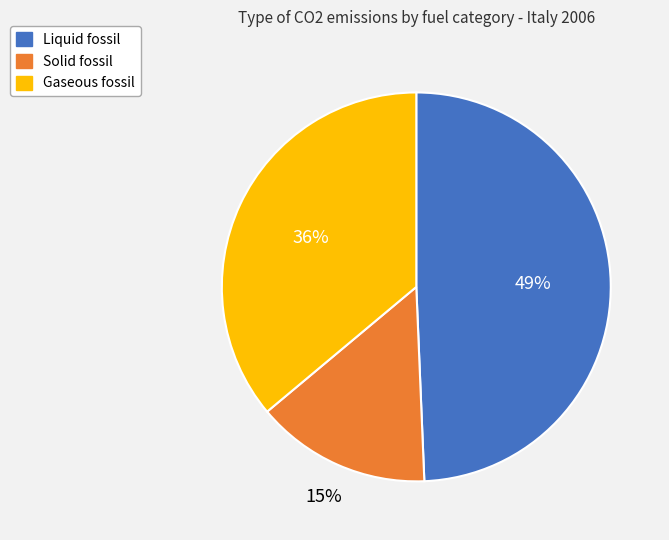

What percentage is the Gaseous fossil slice, to the nearest percent?

36%